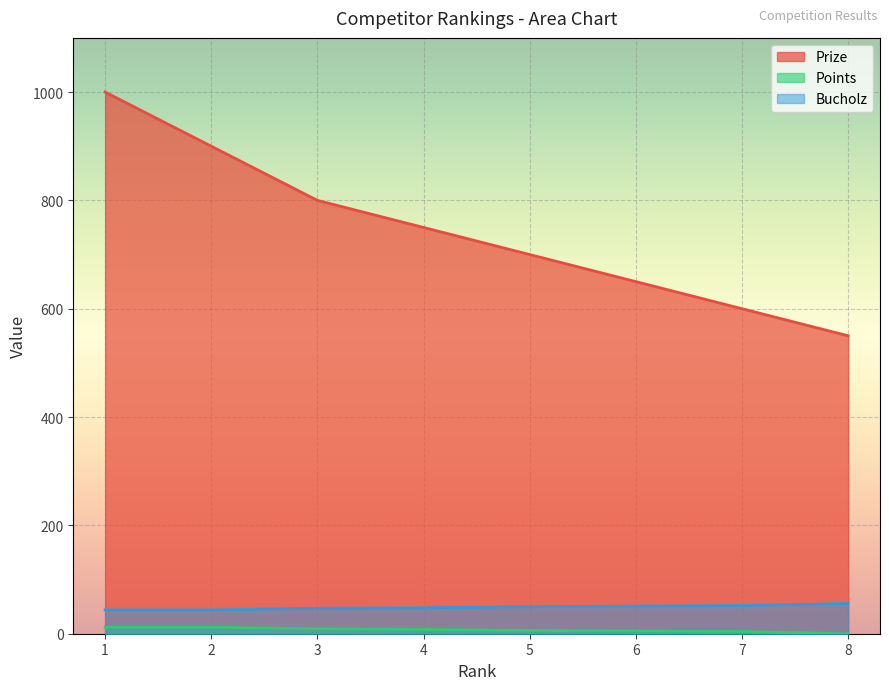

Which series has the largest total across all categories?

Prize